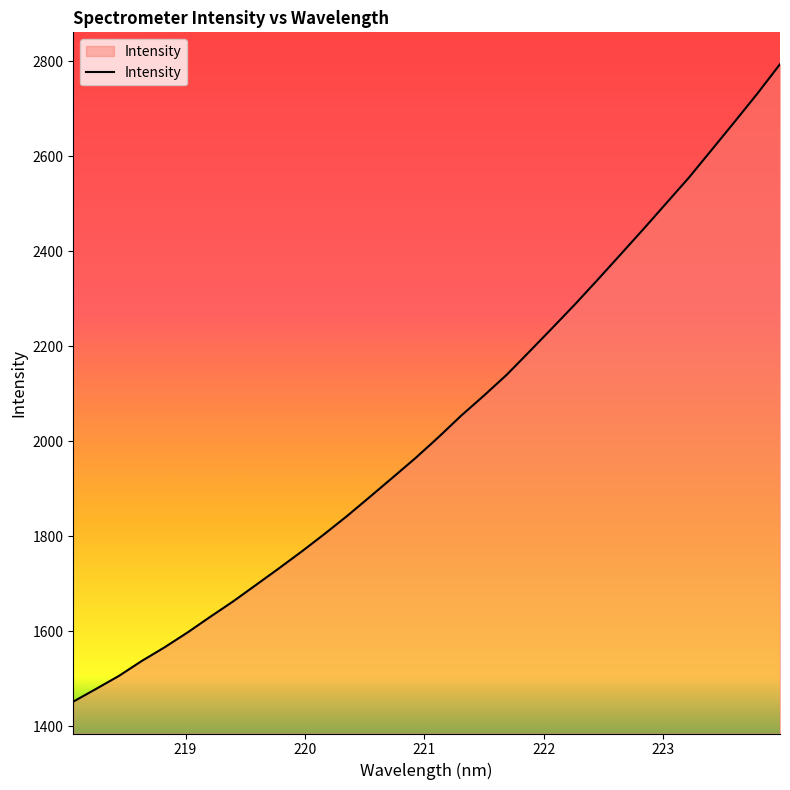

Does the chart have visible grid lines?

No